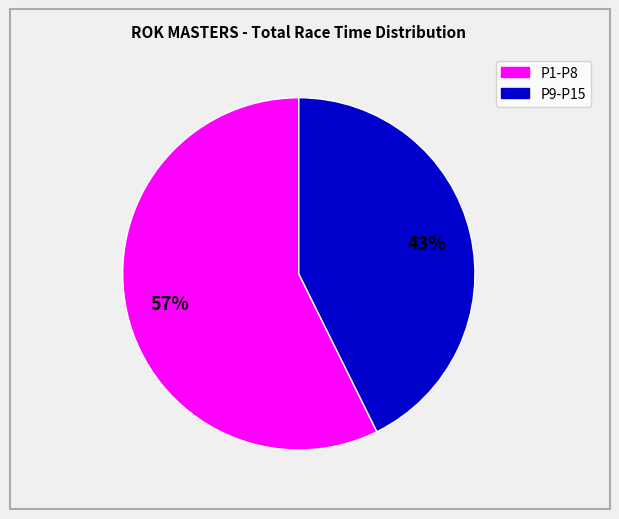

Is there a majority slice in this chart?

Yes